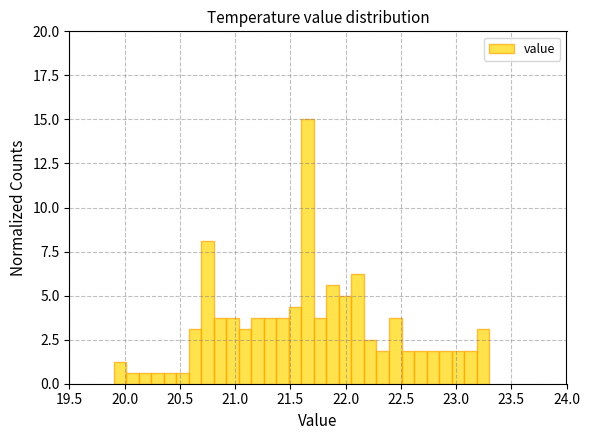

Around what value on the x-axis is the tallest bar? Give the approximate position of its centre, as read against the axis.

21.65